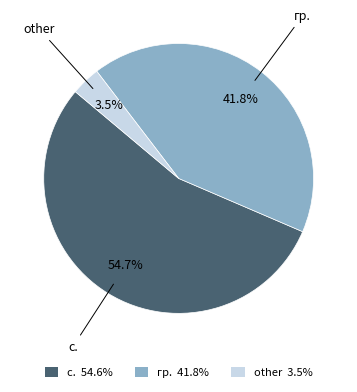

Which slice is the smallest?

other